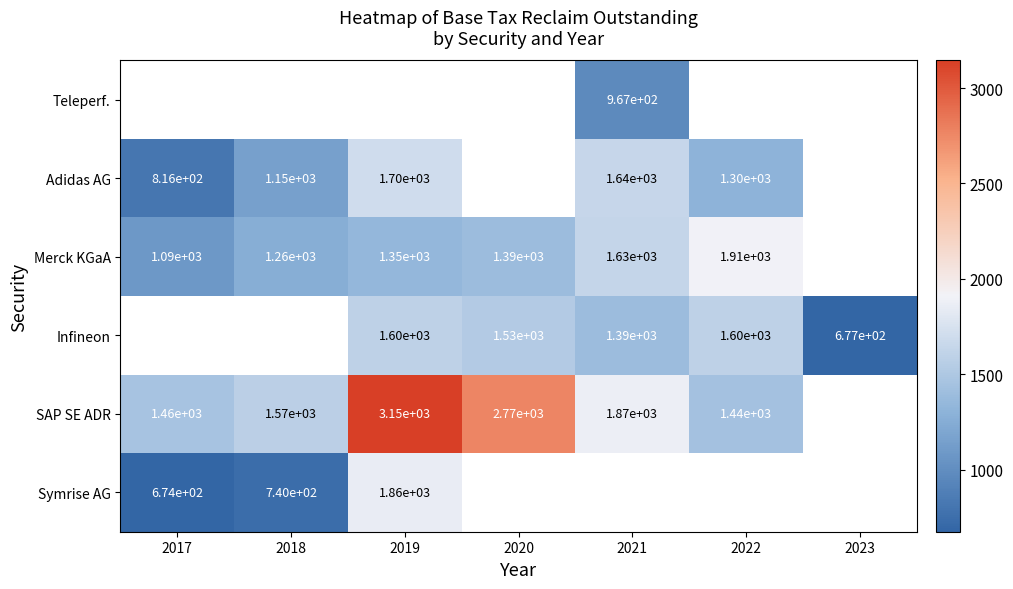

Is it true that Adidas AG equals 816 at 2017?

True